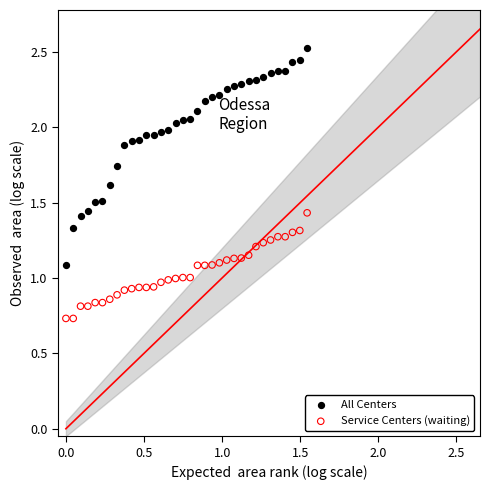

Which series has the largest Y range (max minus min)?

All Centers